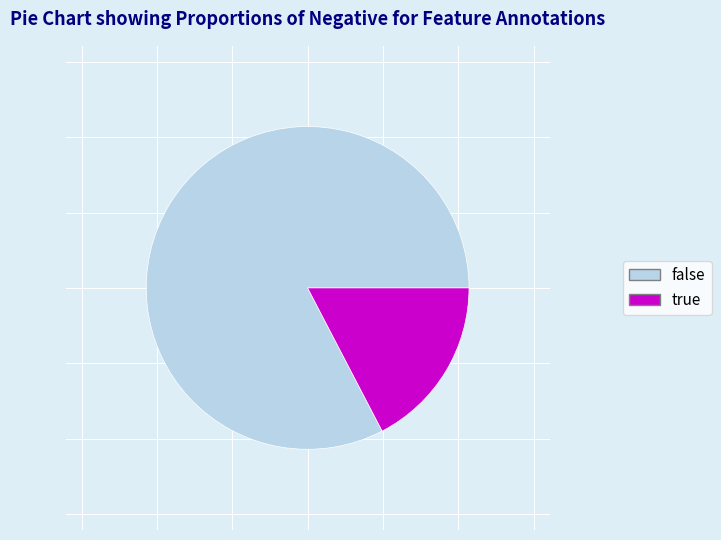

Rank the categories by value from lowest to highest.

true, false